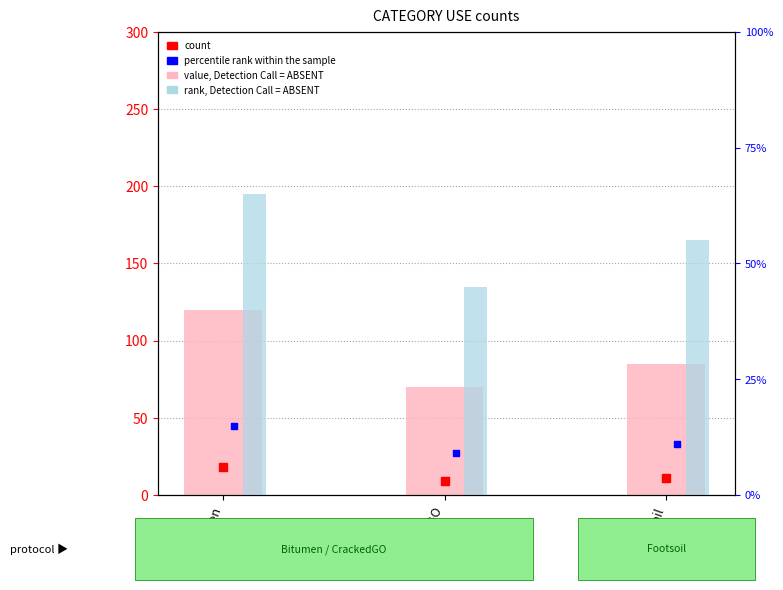

At which category is the sum across all series the highest?

Bitumen